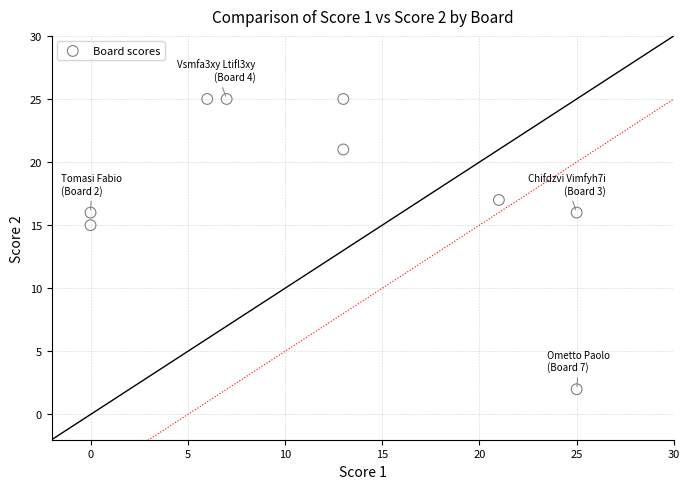

What Y value in the scatter plot is closest to 13?

15